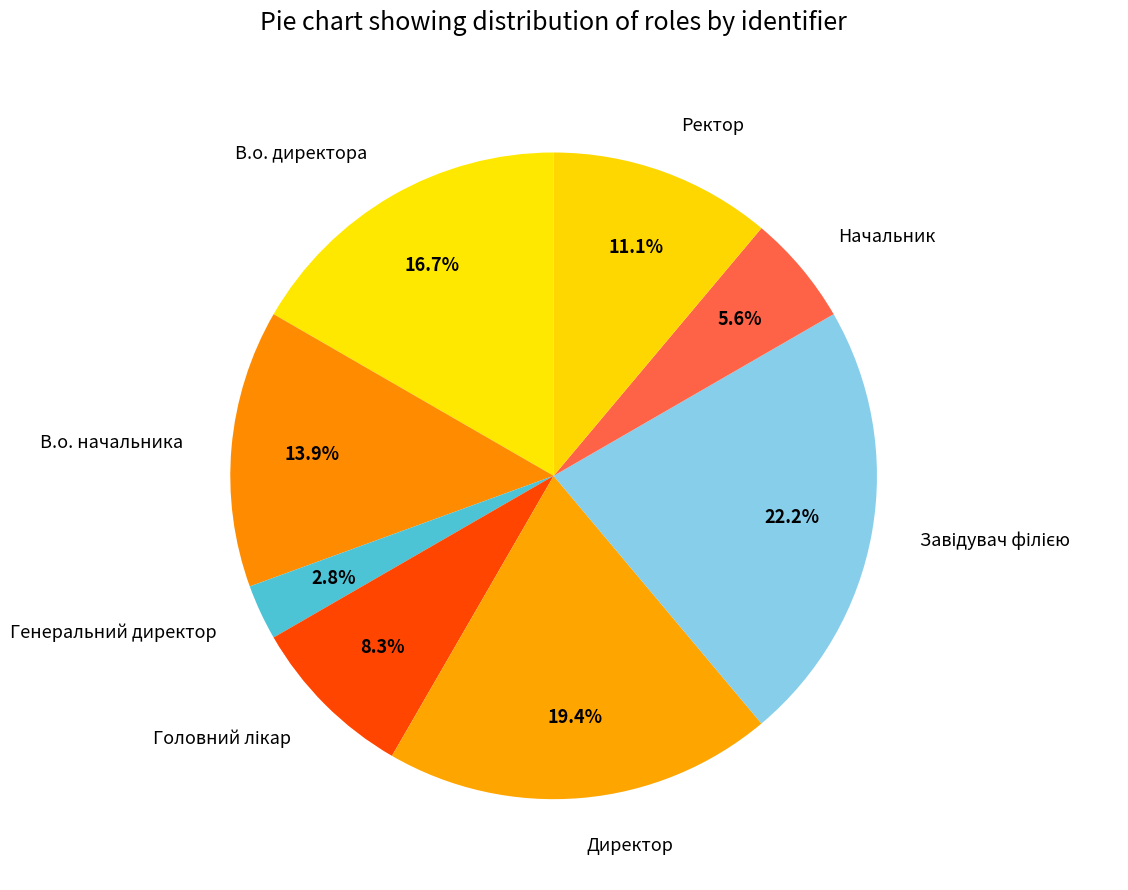

To the nearest percent, what percentage of the pie is В.о. начальника?

14%